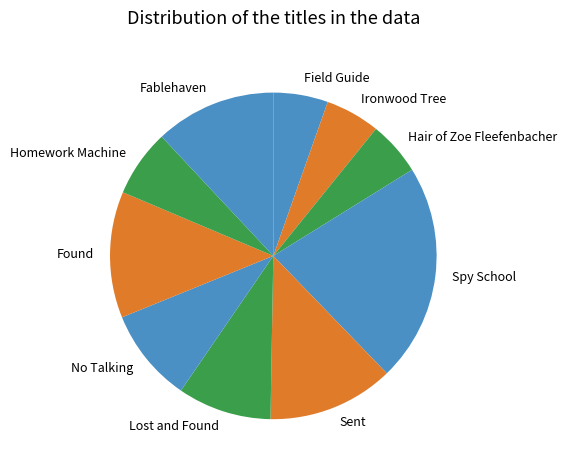

How many segments does this pie chart have?

10